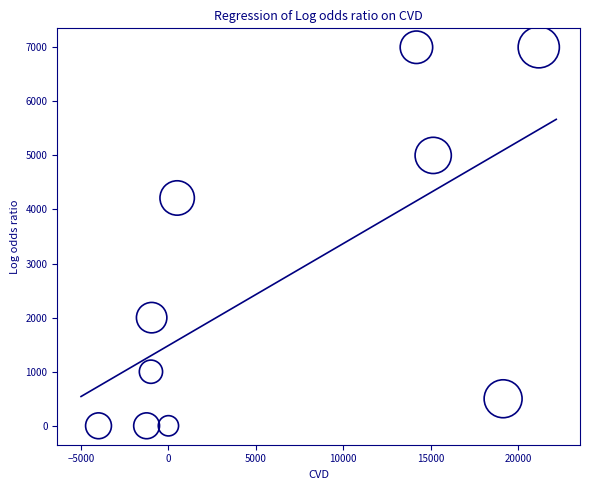

What Y value in the scatter plot is closest to 3500?

4213